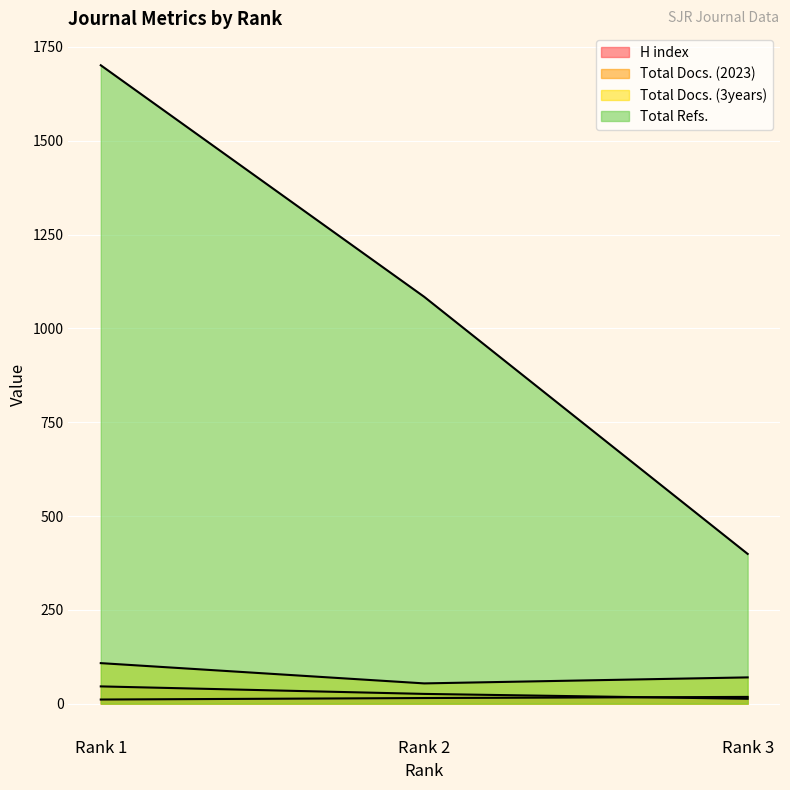

What is the value of the Total Docs. (2023) point at the 1st from the left?

46